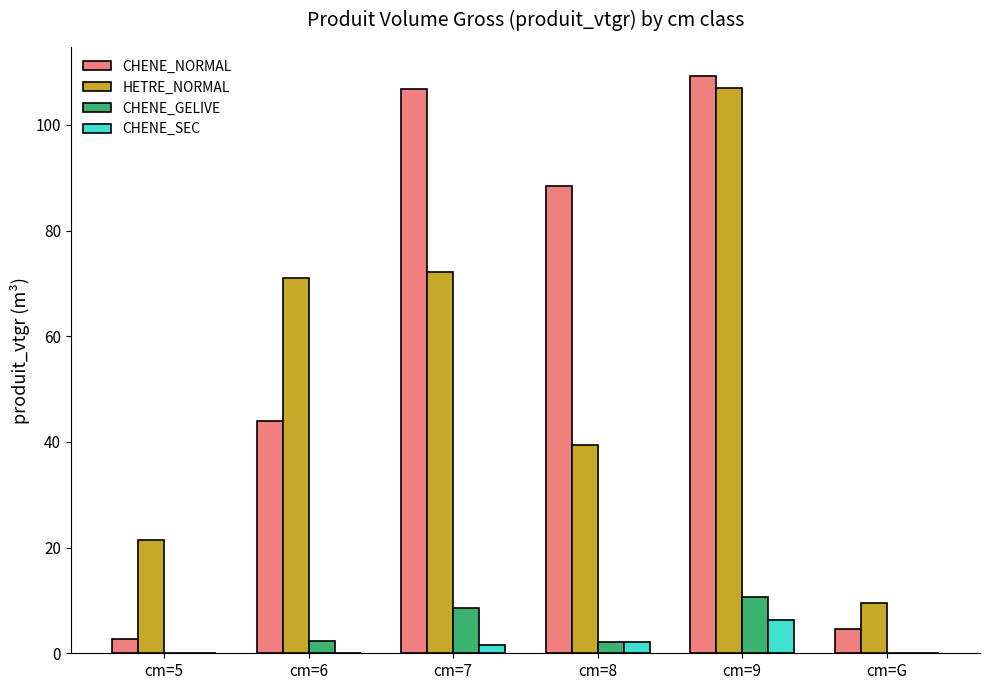

Which category has the highest value across all series?

cm=9